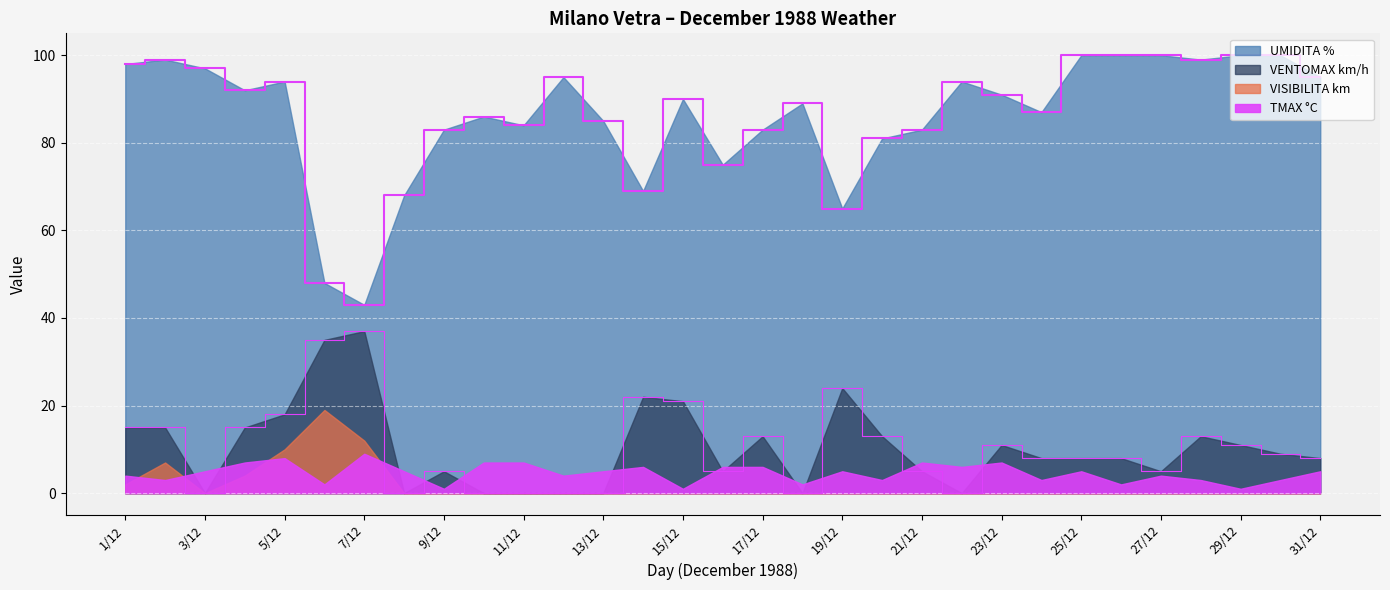

At how many categories does at least one series exceed 51?

29